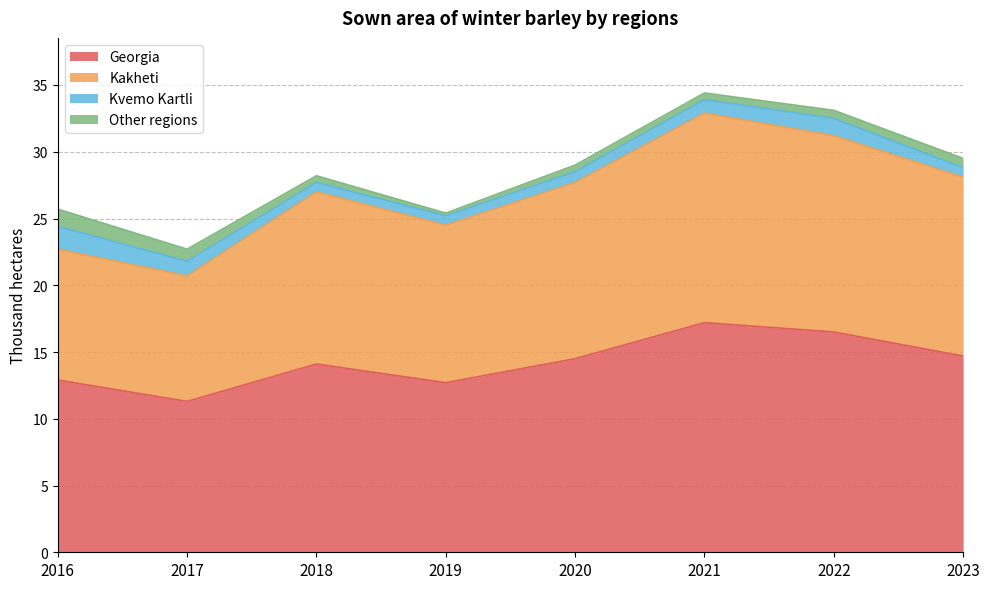

At which label is Georgia closest to 14?

2018